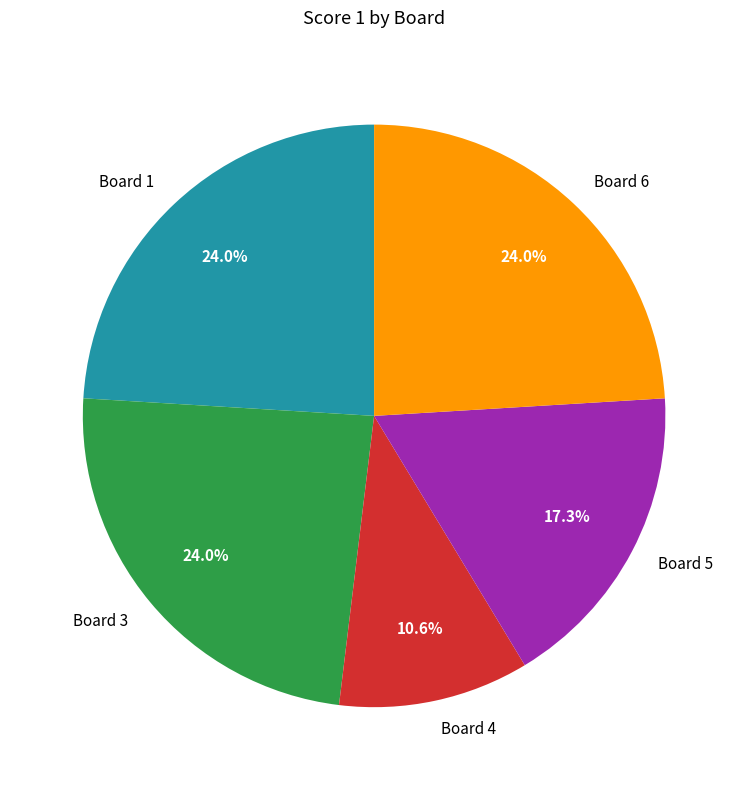

Is Board 6 the majority of the pie?

No